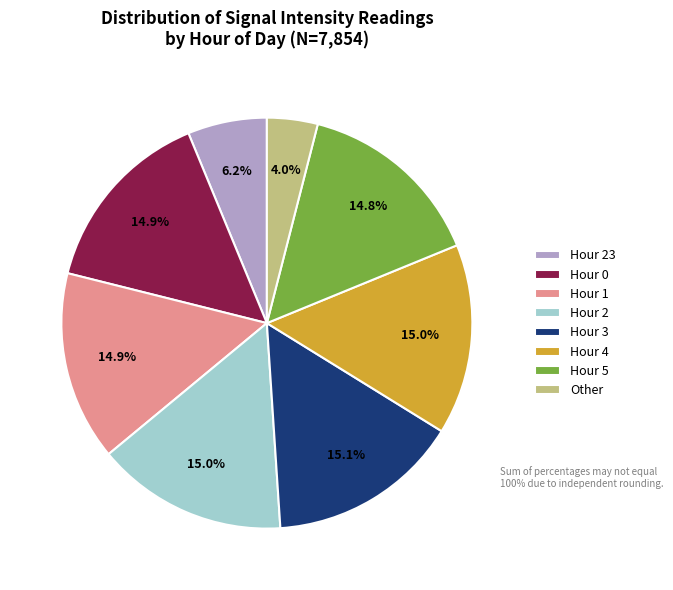

What is the ratio of the value at Hour 4 to the value at Hour 23?

2.4